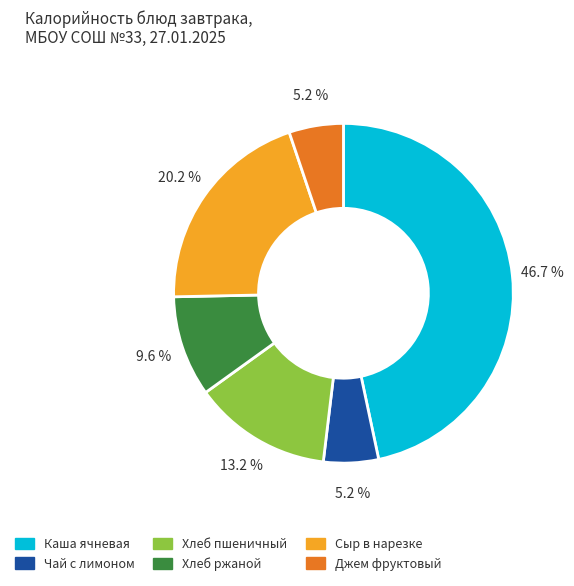

Does Джем фруктовый represent more than half of the total?

No